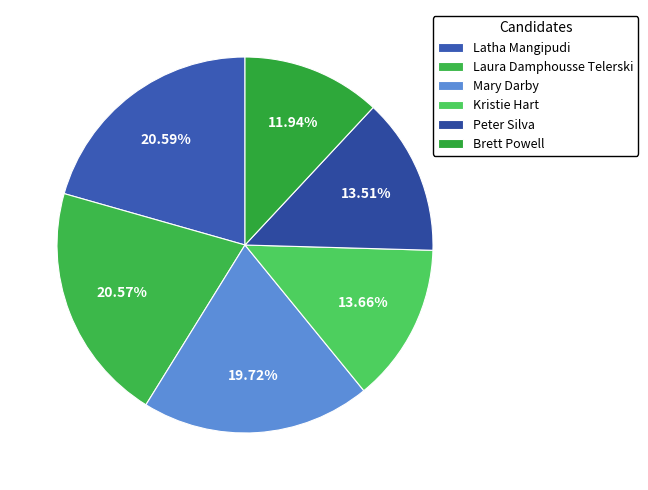

Which slice is the largest?

Latha Mangipudi